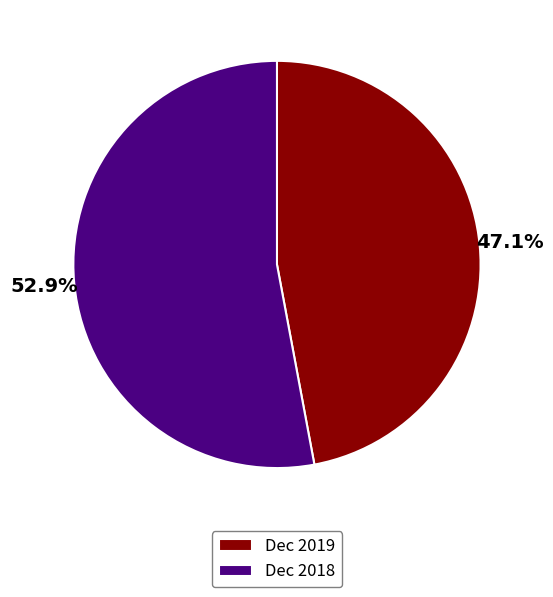

The Dec 2018 slice represents 47% of the pie. True or false?

False